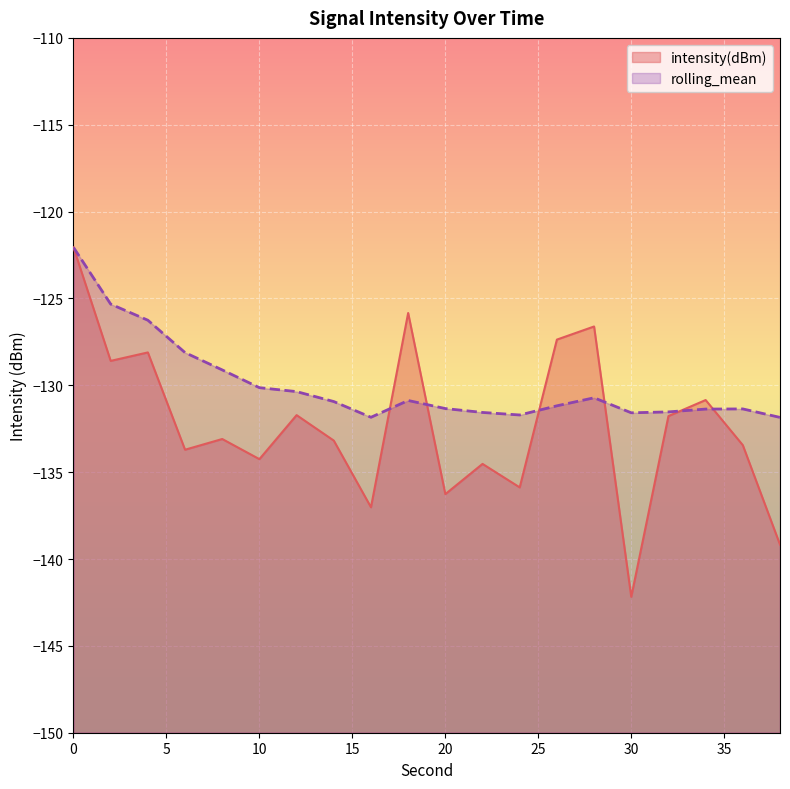

The value of intensity(dBm) at 18 is -207.5. True or false?

False